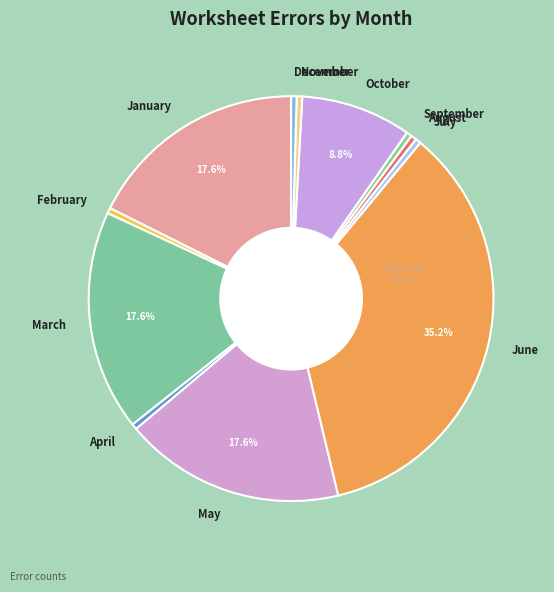

Is June the majority of the pie?

No